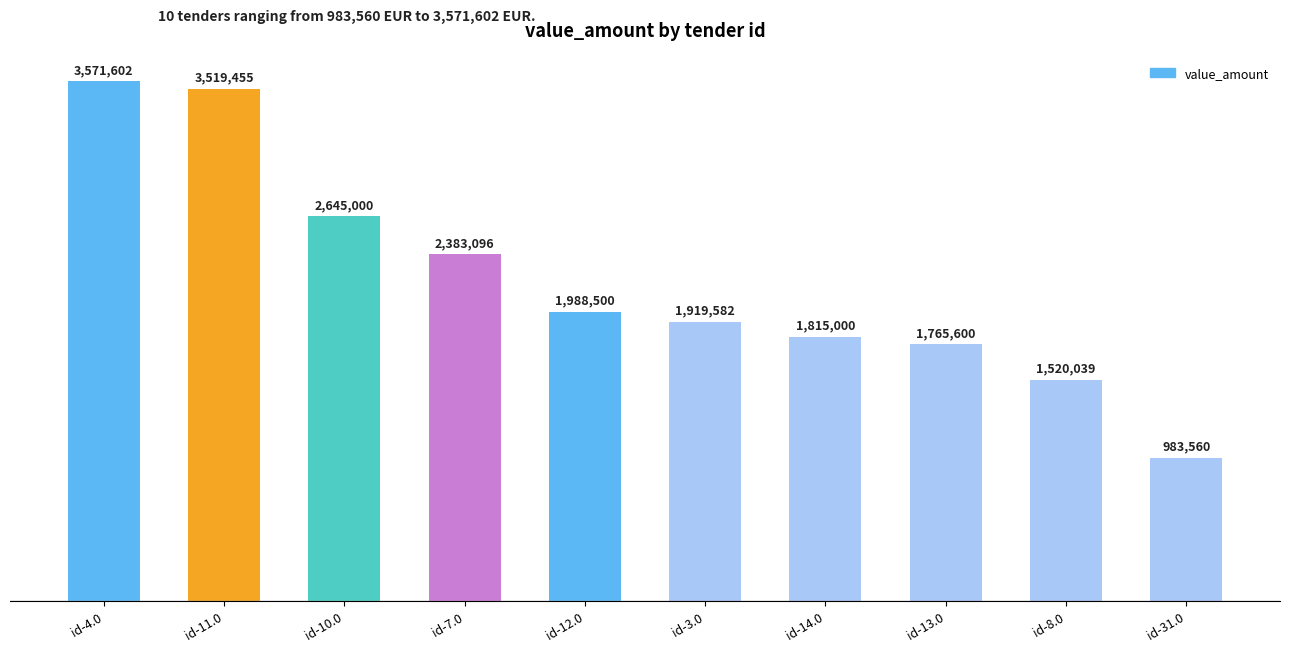

What is the ratio of the value at id-31.0 to the value at id-10.0?

0.4